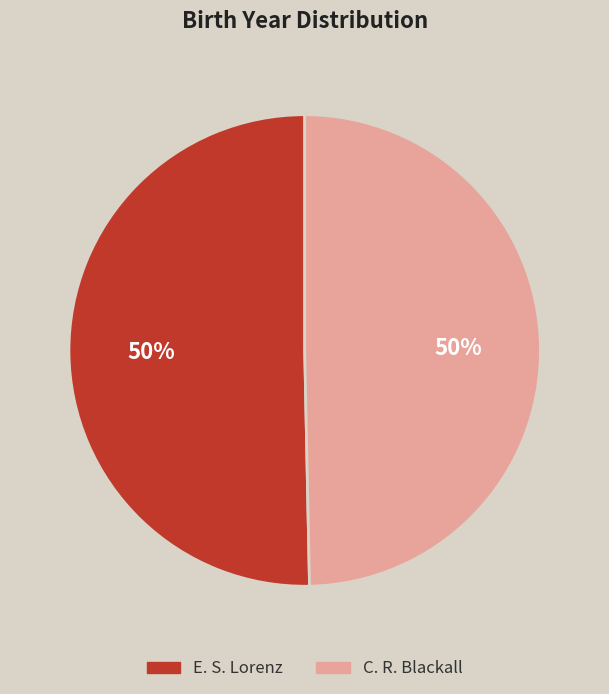

The C. R. Blackall slice represents 36% of the pie. True or false?

False